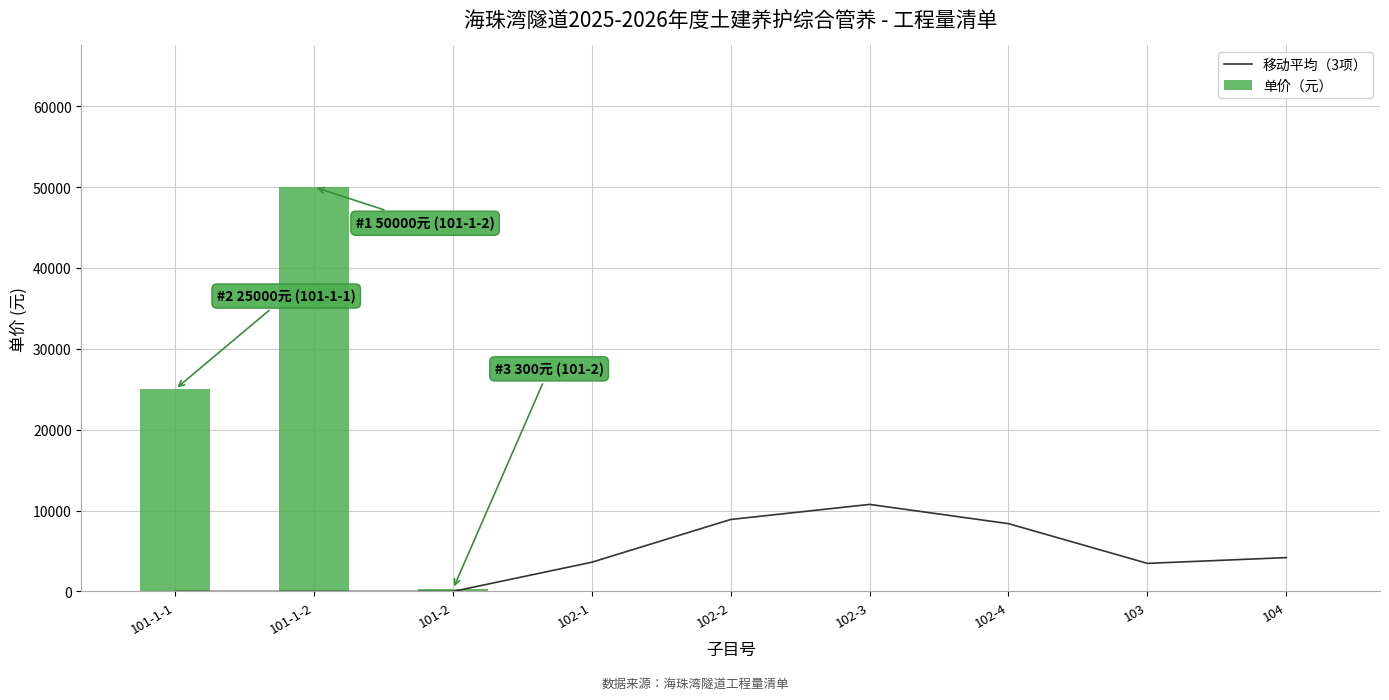

At which label does 单价（元） reach its peak?

101-1-2